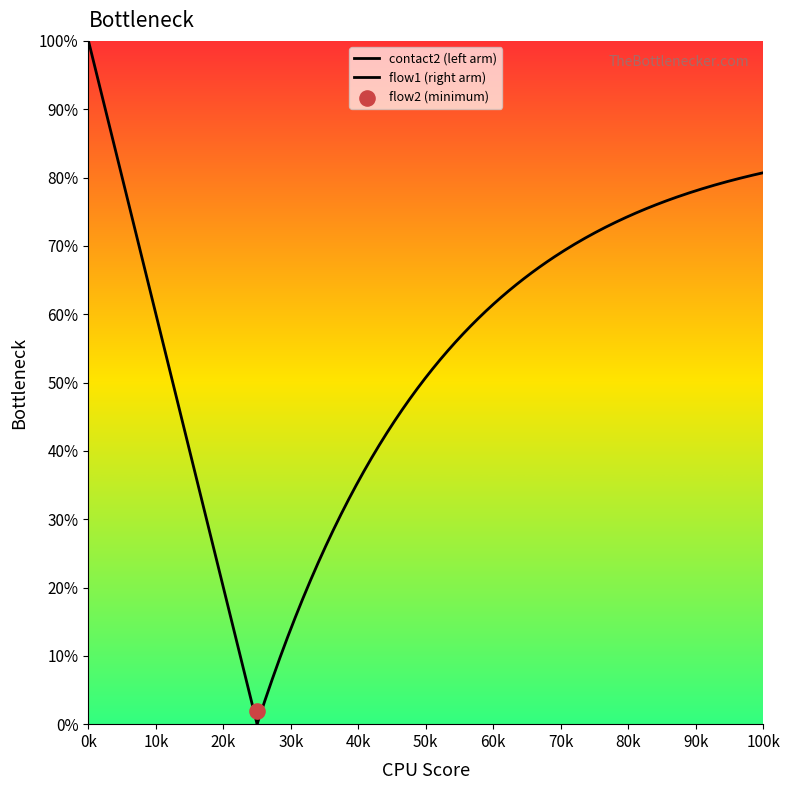

Which series has the largest Y range (max minus min)?

contact2